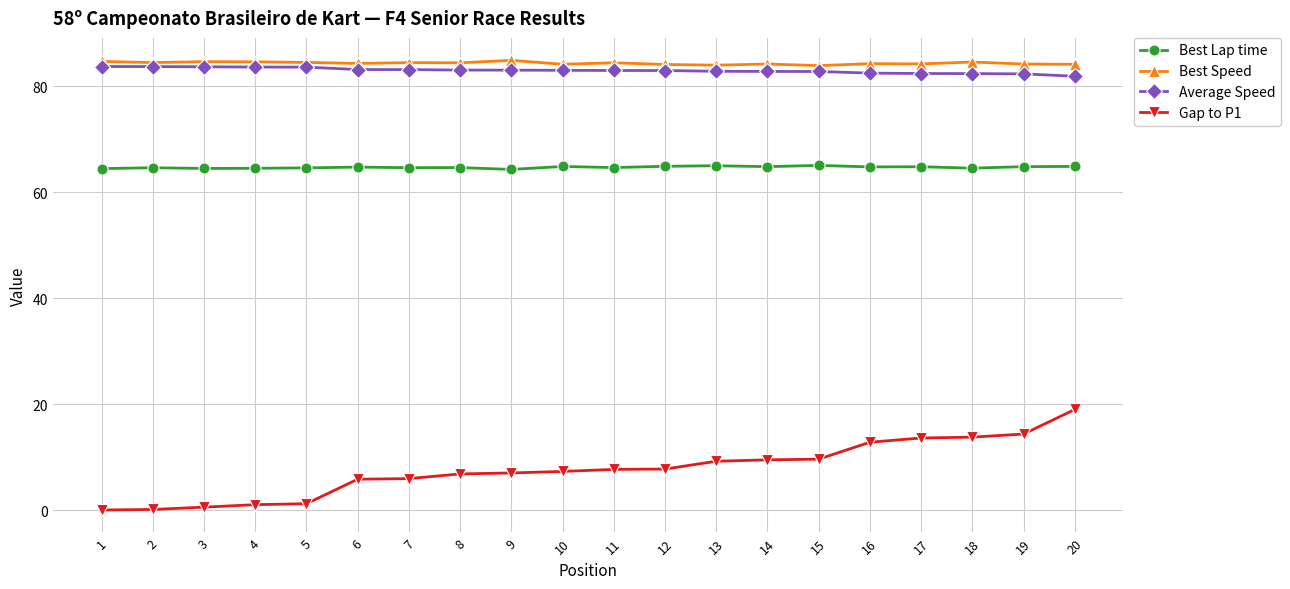

Does the chart display data point markers on the line(s)?

Yes